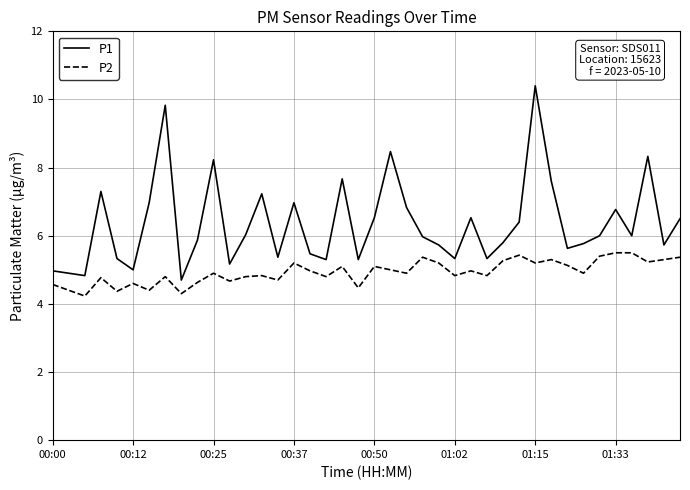

What is the highest value of the P2 series?

5.5